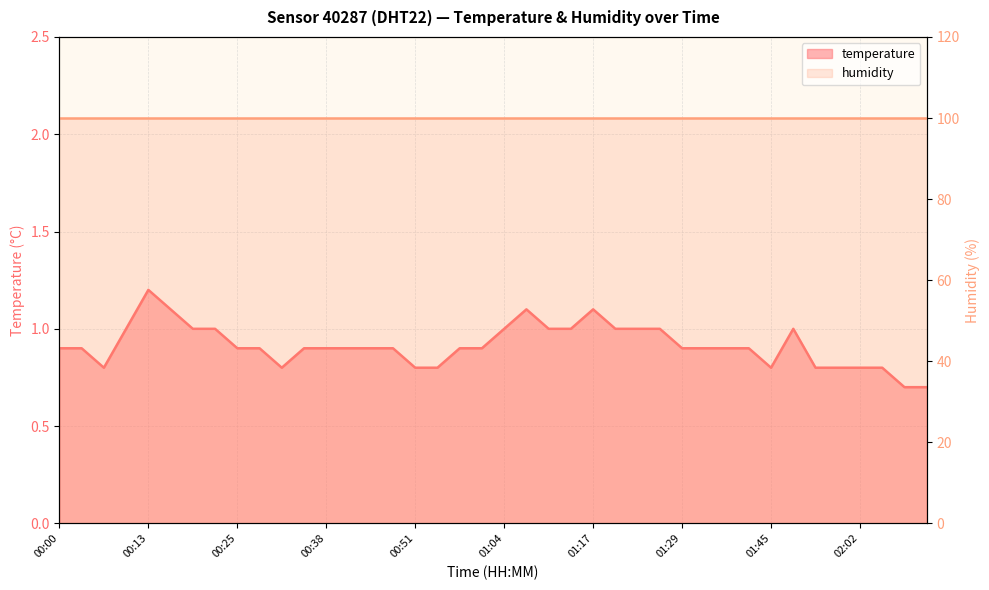

What is the label of the 13th point from the right?

01:26